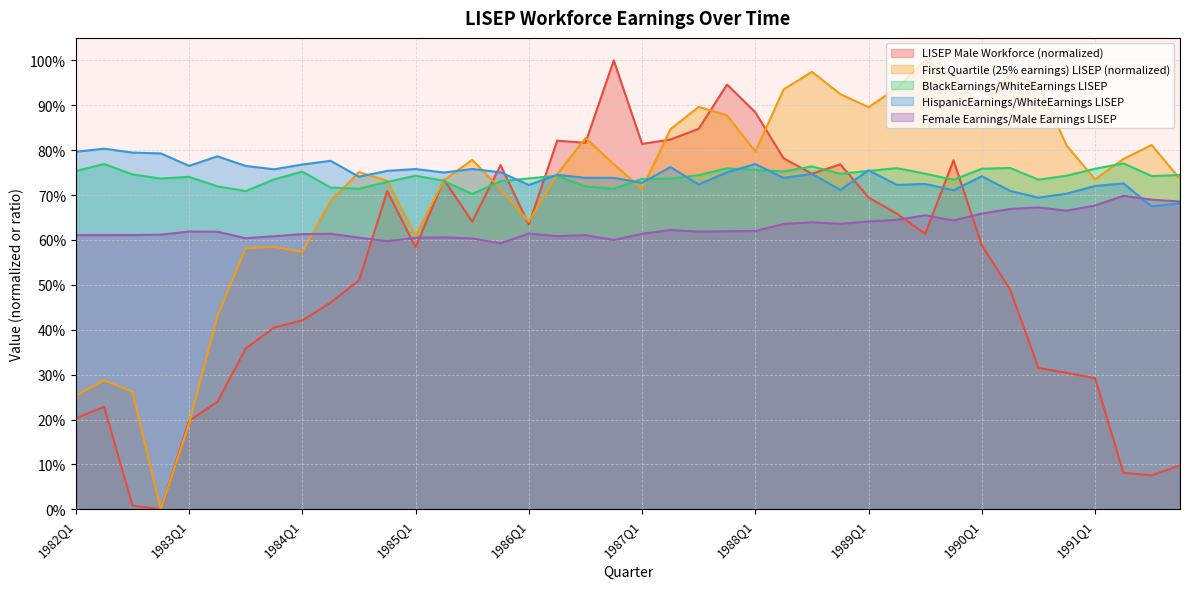

True or false: LISEP Male Workforce and Female Earnings/Male Earnings LISEP cross at least once.

True